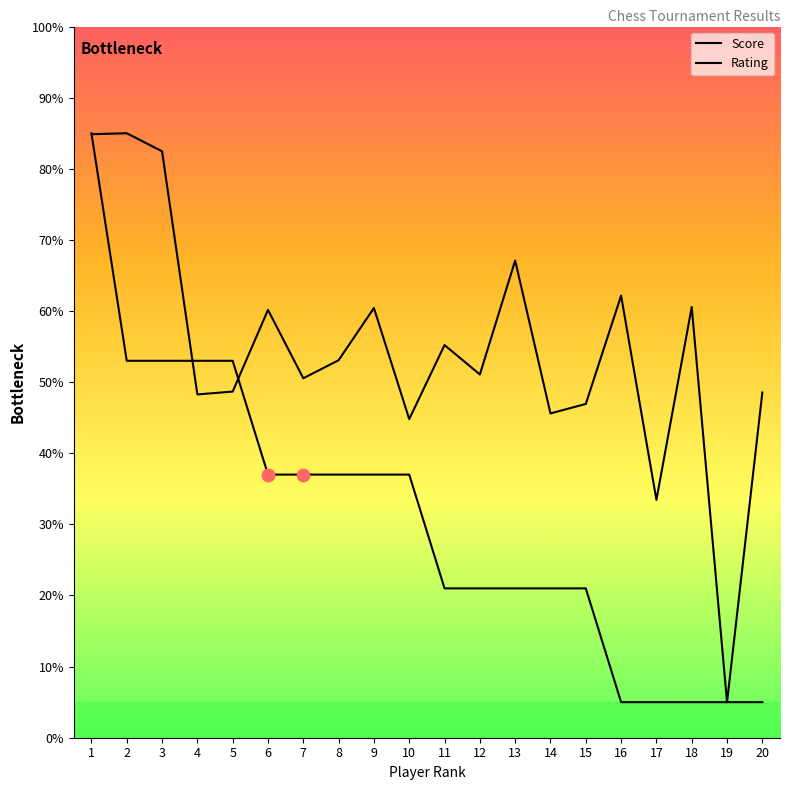

Which series reaches the minimum Y coordinate?

Score